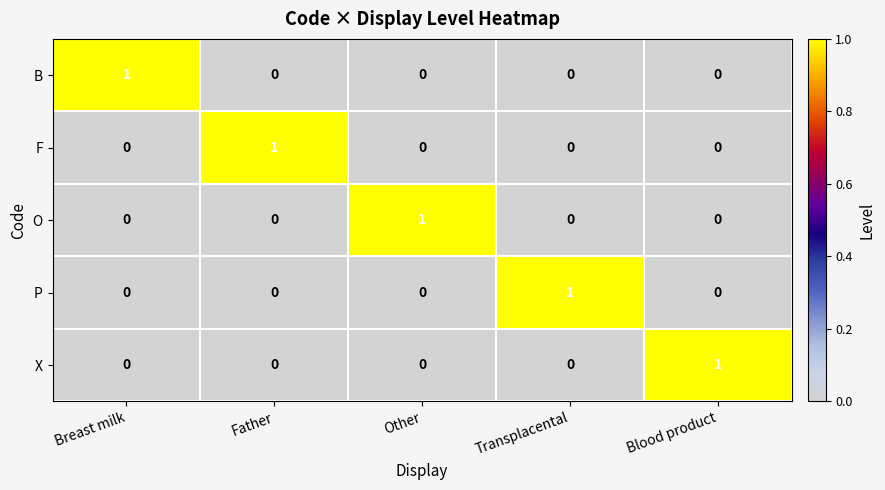

At which label does P reach its peak?

Transplacental